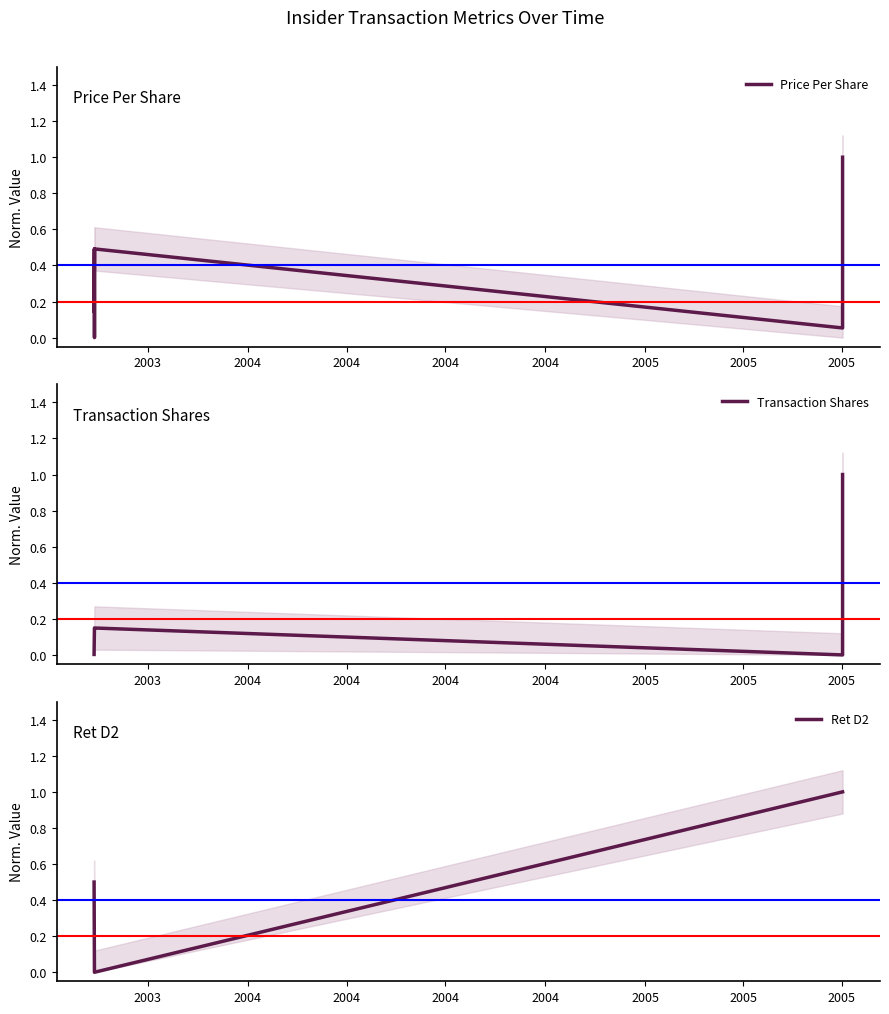

What are all the series names shown in the legend?

Price Per Share, Transaction Shares, Ret D2